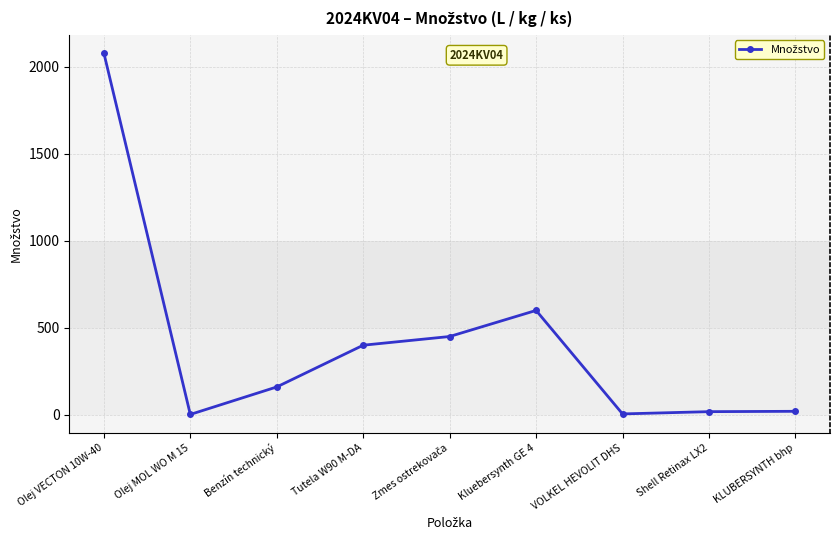

What is the value of the 9th point from the left?

20